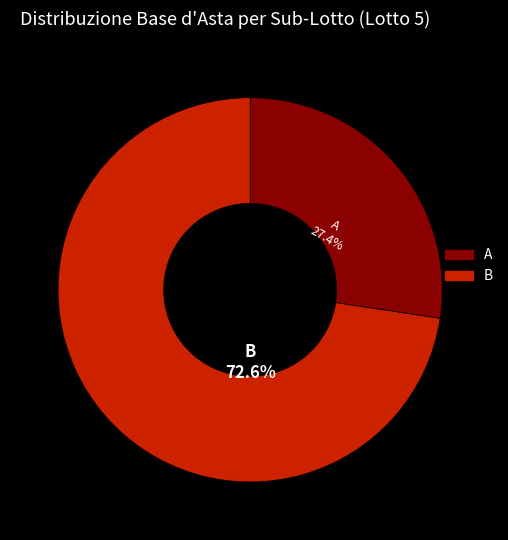

To the nearest percent, what is the difference between the largest and smallest slice percentages?

45%